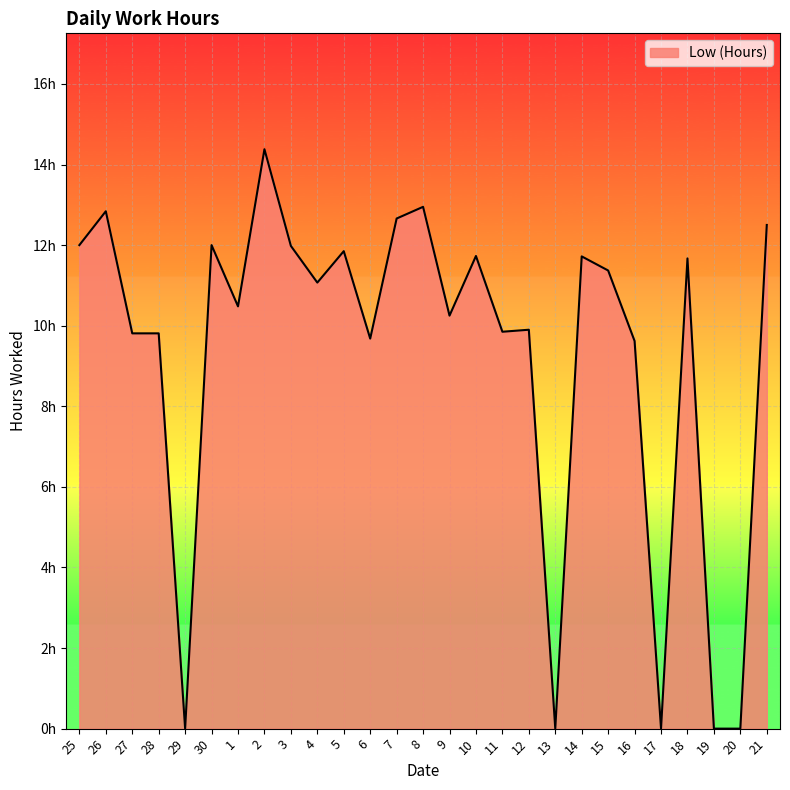

True or false: the data shows 11.1 at 4.

True